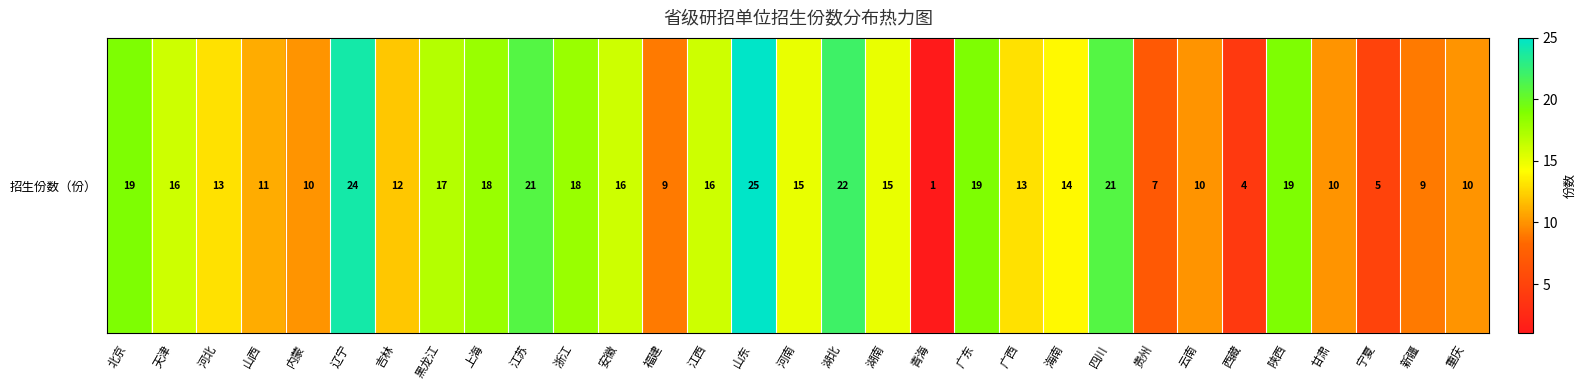

Count the number of values greater than 15.

14